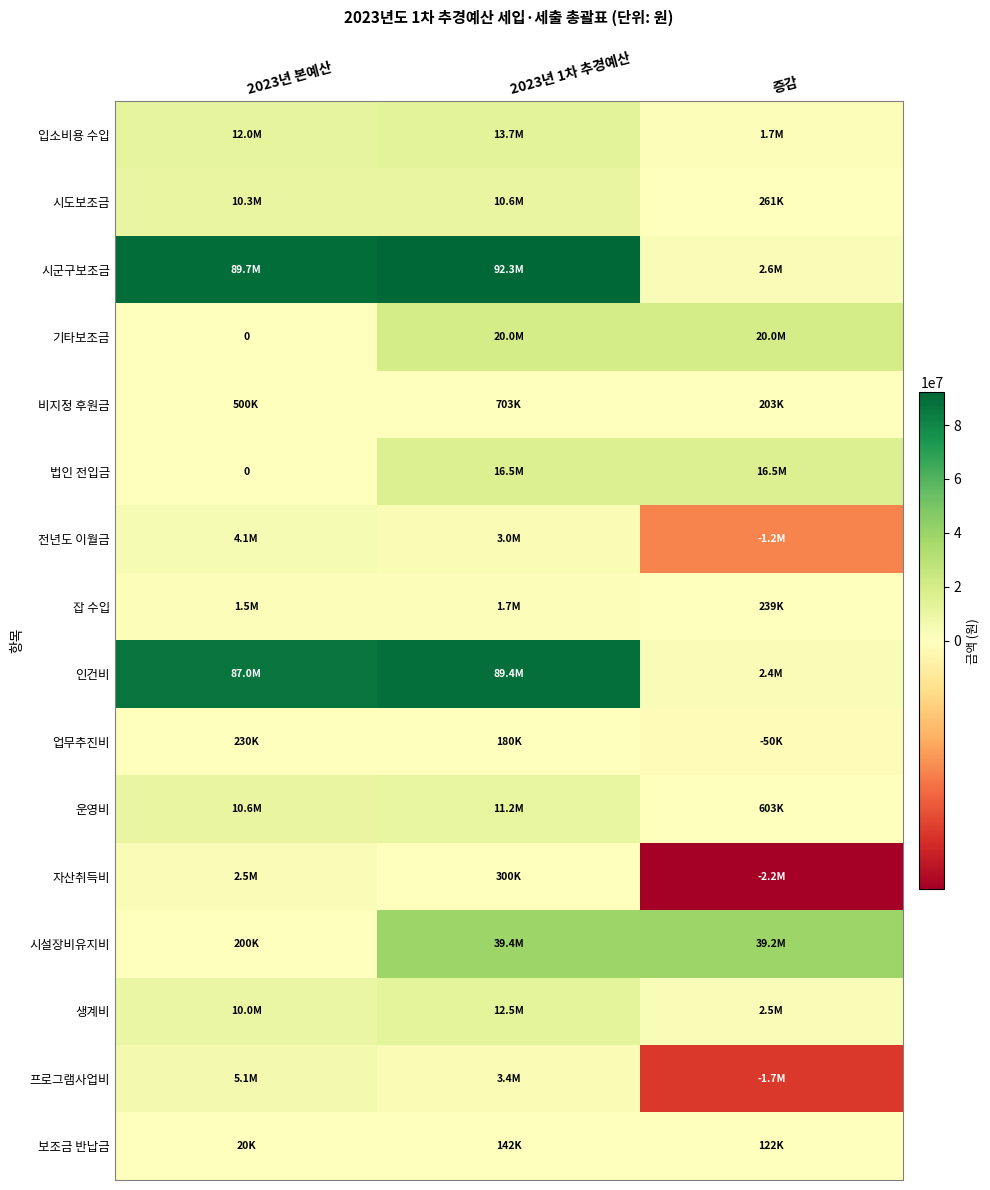

Rank the series by their maximum value, from highest to lowest.

시군구보조금, 인건비, 시설장비유지비, 기타보조금, 법인 전입금, 입소비용 수입, 생계비, 운영비, 시도보조금, 프로그램사업비, 전년도 이월금, 자산취득비, 잡 수입, 비지정 후원금, 업무추진비, 보조금 반납금